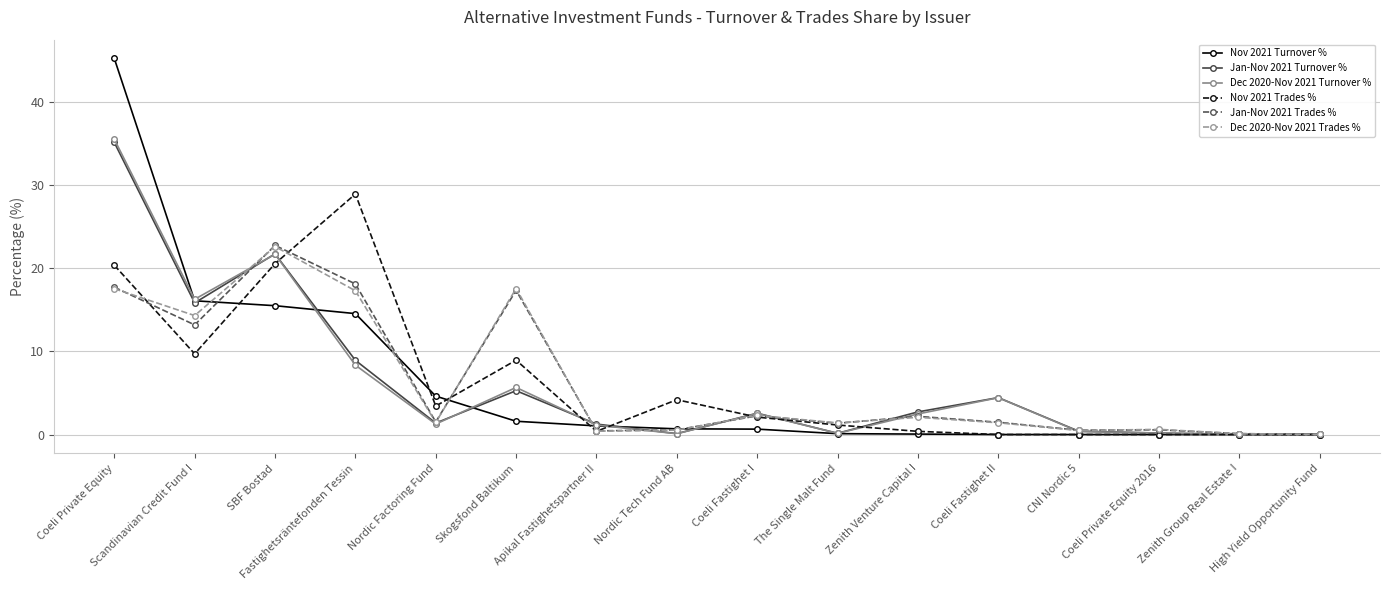

True or false: Nov 2021 Trades % has more than 0 interior local peaks.

True